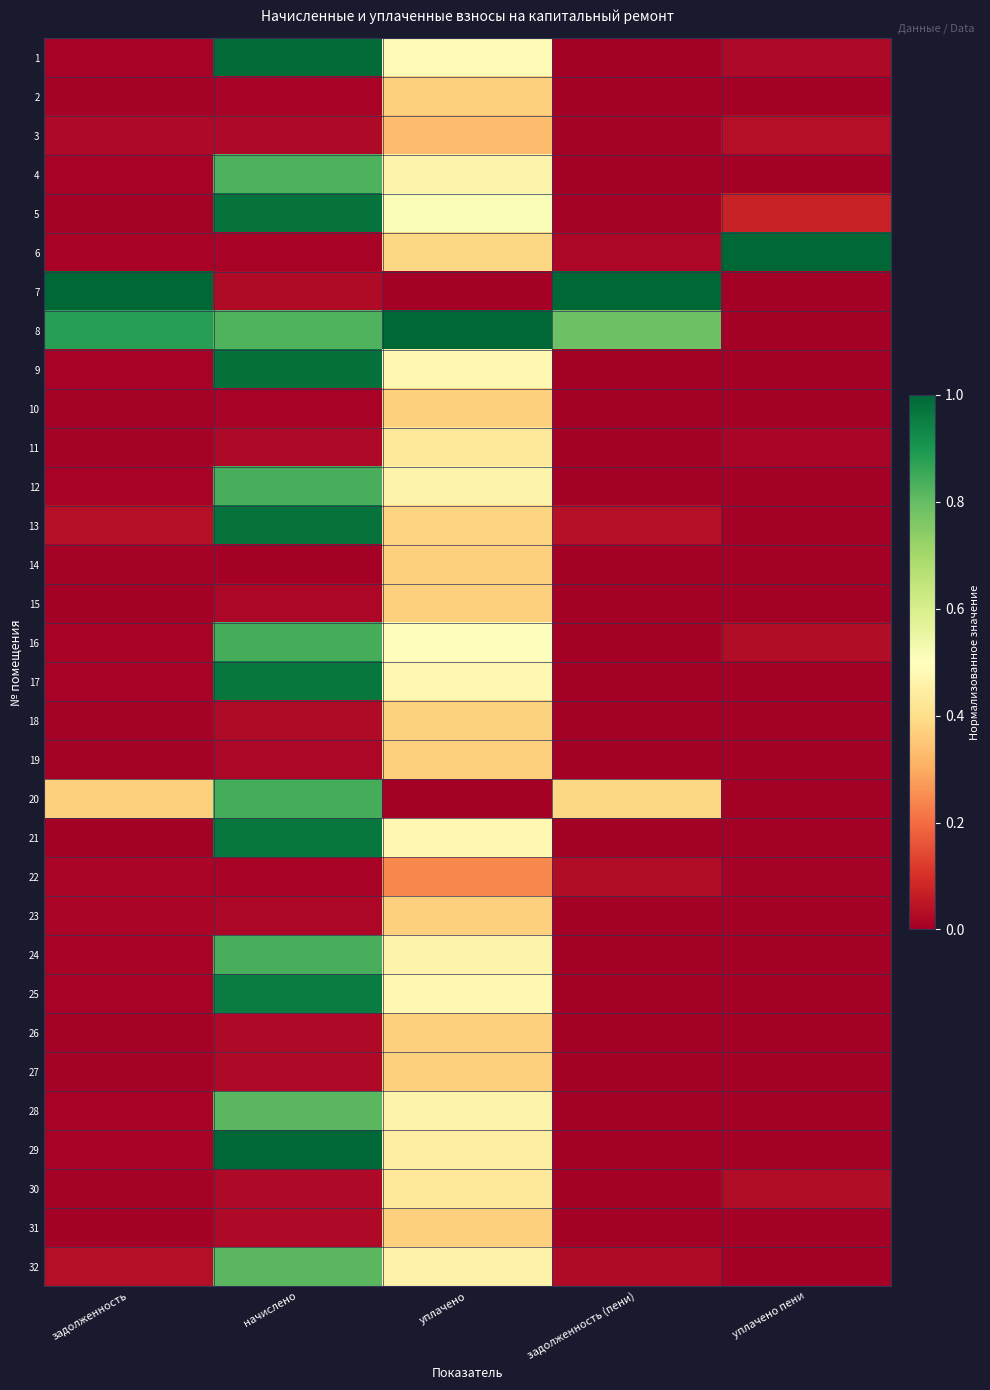

Reading left to right, list all the values displayed in this chart.

1: задолженность=0.0	начислено=1.0	уплачено=0.5	задолженность (пени)=0.0	уплачено пени=0.0
2: задолженность=0.0	начислено=0.0	уплачено=0.4	задолженность (пени)=0.0	уплачено пени=0.0
3: задолженность=0.0	начислено=0.0	уплачено=0.3	задолженность (пени)=0.0	уплачено пени=0.0
4: задолженность=0.0	начислено=0.8	уплачено=0.5	задолженность (пени)=0.0	уплачено пени=0.0
5: задолженность=0.0	начислено=1.0	уплачено=0.5	задолженность (пени)=0.0	уплачено пени=0.1
6: задолженность=0.0	начислено=0.0	уплачено=0.4	задолженность (пени)=0.0	уплачено пени=1.0
7: задолженность=1.0	начислено=0.0	уплачено=0.0	задолженность (пени)=1.0	уплачено пени=0.0
8: задолженность=0.9	начислено=0.8	уплачено=1.0	задолженность (пени)=0.8	уплачено пени=0.0
9: задолженность=0.0	начислено=1.0	уплачено=0.5	задолженность (пени)=0.0	уплачено пени=0.0
10: задолженность=0.0	начислено=0.0	уплачено=0.4	задолженность (пени)=0.0	уплачено пени=0.0
11: задолженность=0.0	начислено=0.0	уплачено=0.4	задолженность (пени)=0.0	уплачено пени=0.0
12: задолженность=0.0	начислено=0.8	уплачено=0.5	задолженность (пени)=0.0	уплачено пени=0.0
13: задолженность=0.0	начислено=1.0	уплачено=0.4	задолженность (пени)=0.0	уплачено пени=0.0
14: задолженность=0.0	начислено=0.0	уплачено=0.4	задолженность (пени)=0.0	уплачено пени=0.0
15: задолженность=0.0	начислено=0.0	уплачено=0.4	задолженность (пени)=0.0	уплачено пени=0.0
16: задолженность=0.0	начислено=0.8	уплачено=0.5	задолженность (пени)=0.0	уплачено пени=0.0
17: задолженность=0.0	начислено=1.0	уплачено=0.5	задолженность (пени)=0.0	уплачено пени=0.0
18: задолженность=0.0	начислено=0.0	уплачено=0.4	задолженность (пени)=0.0	уплачено пени=0.0
19: задолженность=0.0	начислено=0.0	уплачено=0.4	задолженность (пени)=0.0	уплачено пени=0.0
20: задолженность=0.4	начислено=0.8	уплачено=0.0	задолженность (пени)=0.4	уплачено пени=0.0
21: задолженность=0.0	начислено=1.0	уплачено=0.5	задолженность (пени)=0.0	уплачено пени=0.0
22: задолженность=0.0	начислено=0.0	уплачено=0.2	задолженность (пени)=0.0	уплачено пени=0.0
23: задолженность=0.0	начислено=0.0	уплачено=0.4	задолженность (пени)=0.0	уплачено пени=0.0
24: задолженность=0.0	начислено=0.8	уплачено=0.5	задолженность (пени)=0.0	уплачено пени=0.0
25: задолженность=0.0	начислено=1.0	уплачено=0.5	задолженность (пени)=0.0	уплачено пени=0.0
26: задолженность=0.0	начислено=0.0	уплачено=0.4	задолженность (пени)=0.0	уплачено пени=0.0
27: задолженность=0.0	начислено=0.0	уплачено=0.4	задолженность (пени)=0.0	уплачено пени=0.0
28: задолженность=0.0	начислено=0.8	уплачено=0.5	задолженность (пени)=0.0	уплачено пени=0.0
29: задолженность=0.0	начислено=1.0	уплачено=0.4	задолженность (пени)=0.0	уплачено пени=0.0
30: задолженность=0.0	начислено=0.0	уплачено=0.4	задолженность (пени)=0.0	уплачено пени=0.0
31: задолженность=0.0	начислено=0.0	уплачено=0.4	задолженность (пени)=0.0	уплачено пени=0.0
32: задолженность=0.0	начислено=0.8	уплачено=0.5	задолженность (пени)=0.0	уплачено пени=0.0